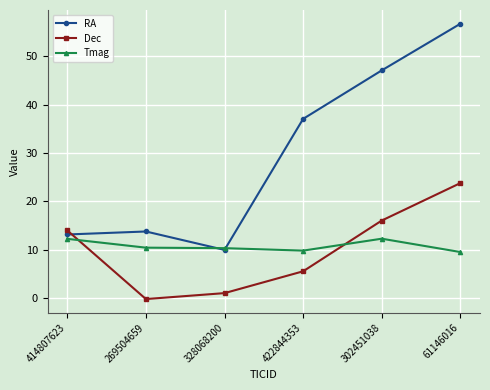

Is it true that Dec equals 24.6 at 414807623?

False